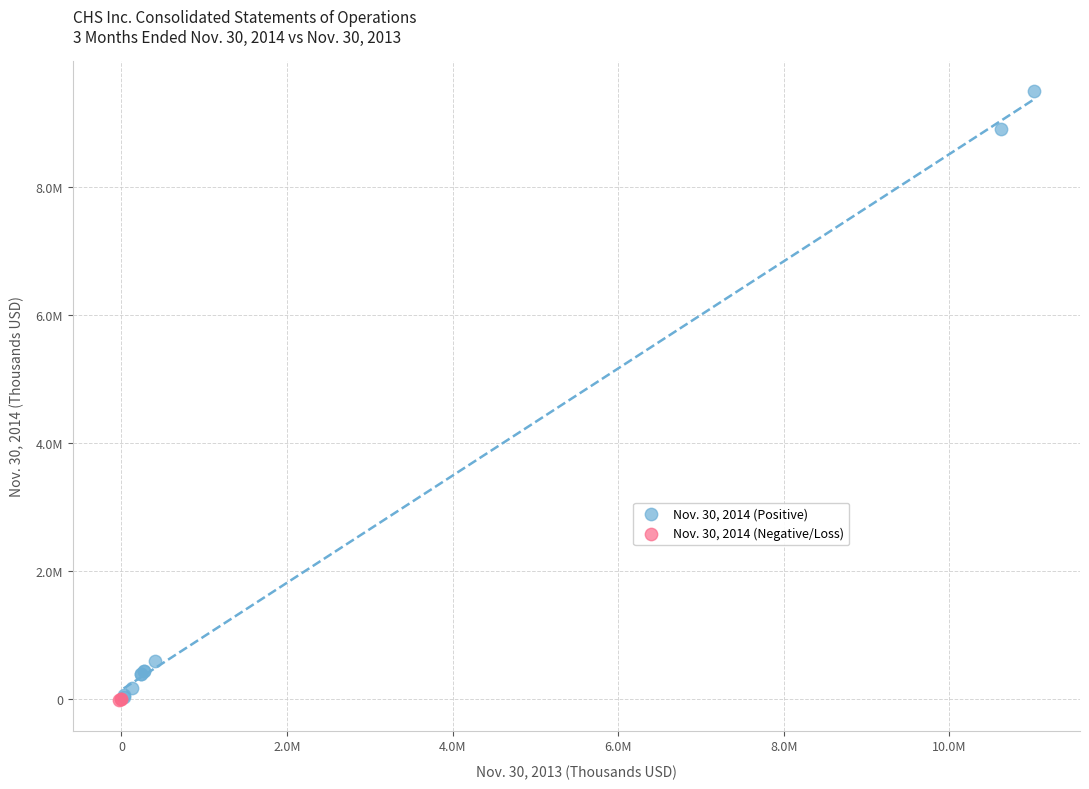

Which series has the largest Y range (max minus min)?

Nov. 30, 2014 (Positive)